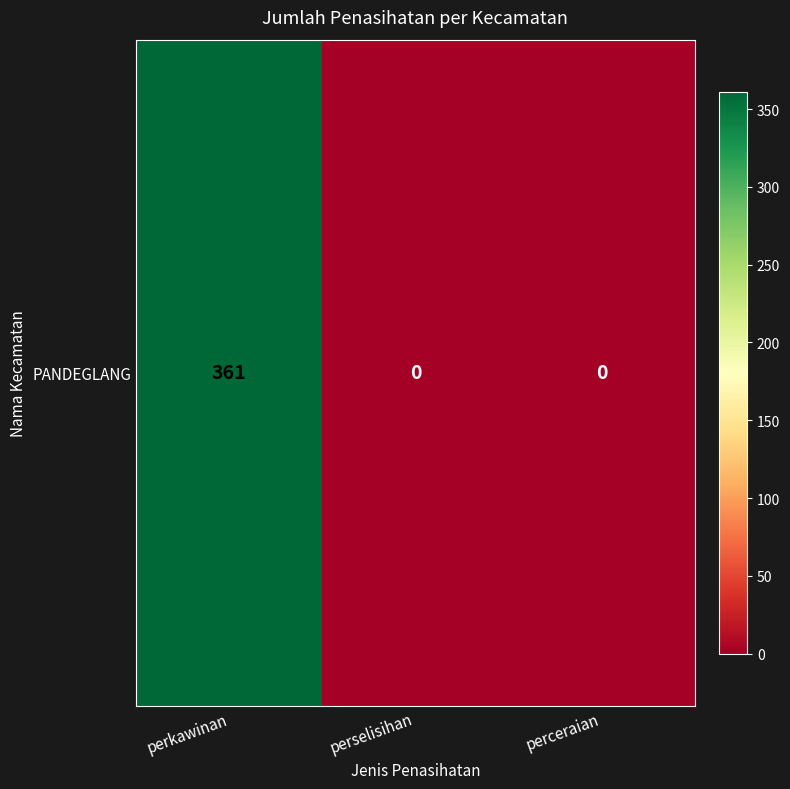

What is the maximum value shown in the chart?

361